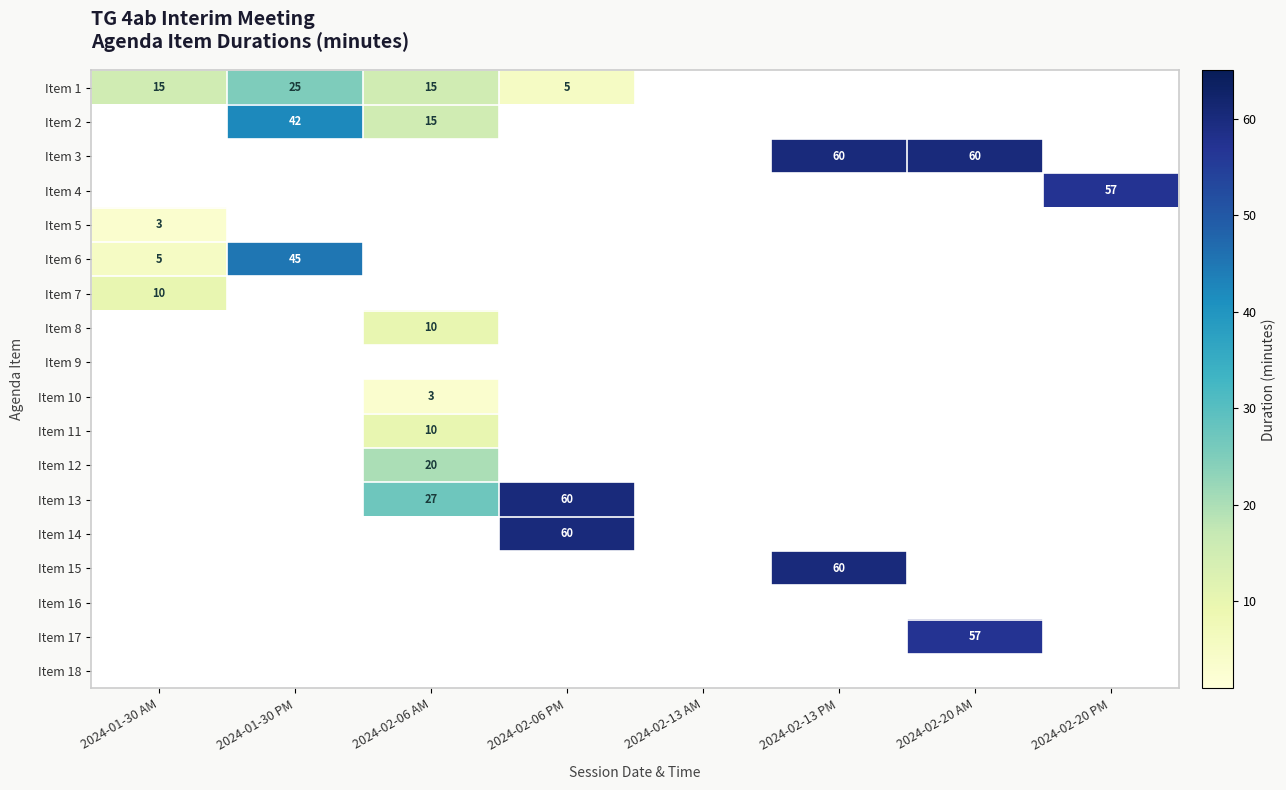

The value of Item 3 at 2024-02-20 AM is 27. True or false?

False